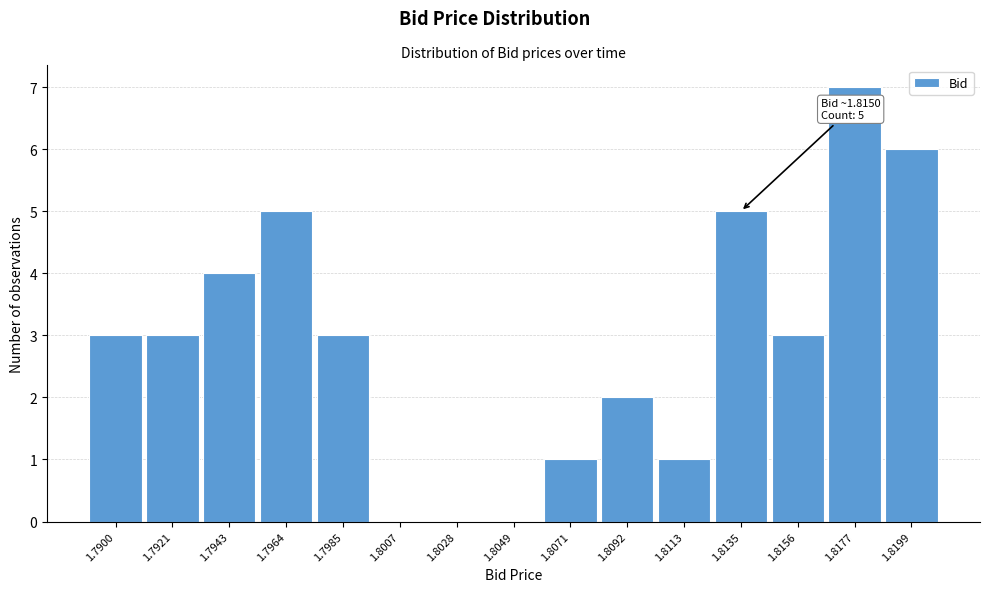

Reading left to right, extract all data points from this chart.

1.7900=3	1.7921=3	1.7943=4	1.7964=5	1.7985=3	1.8007=0	1.8028=0	1.8049=0	1.8071=1	1.8092=2	1.8113=1	1.8135=5	1.8156=3	1.8177=7	1.8199=6